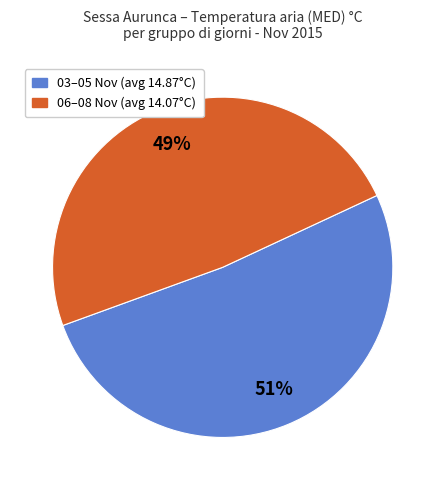

Is there any slice that represents more than half of the pie?

Yes